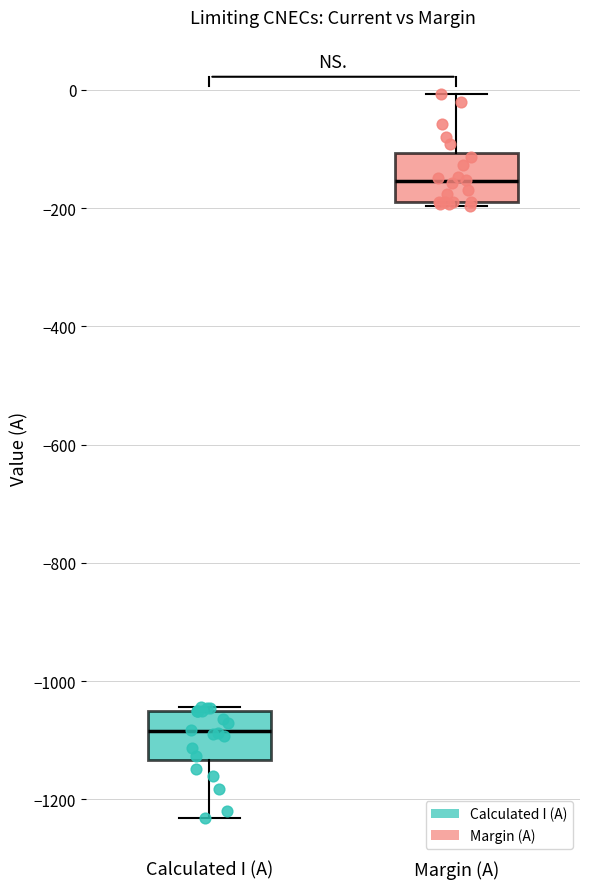

Where is the lower edge of the box for Margin (A) on the y-axis? The values are not printed on the chart, so give them approximately, as read against the axis.

-180